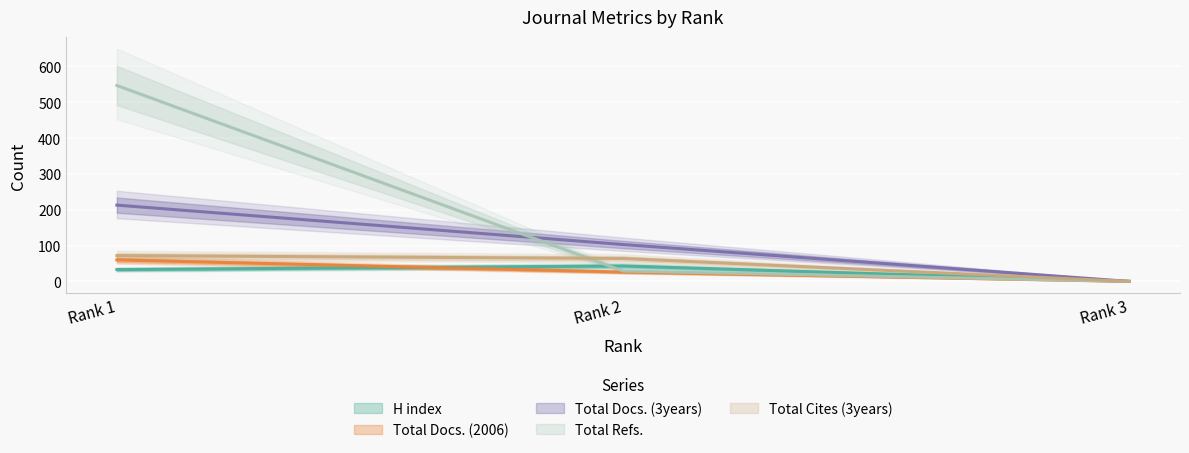

What is the total value across all series at Rank 1?

925